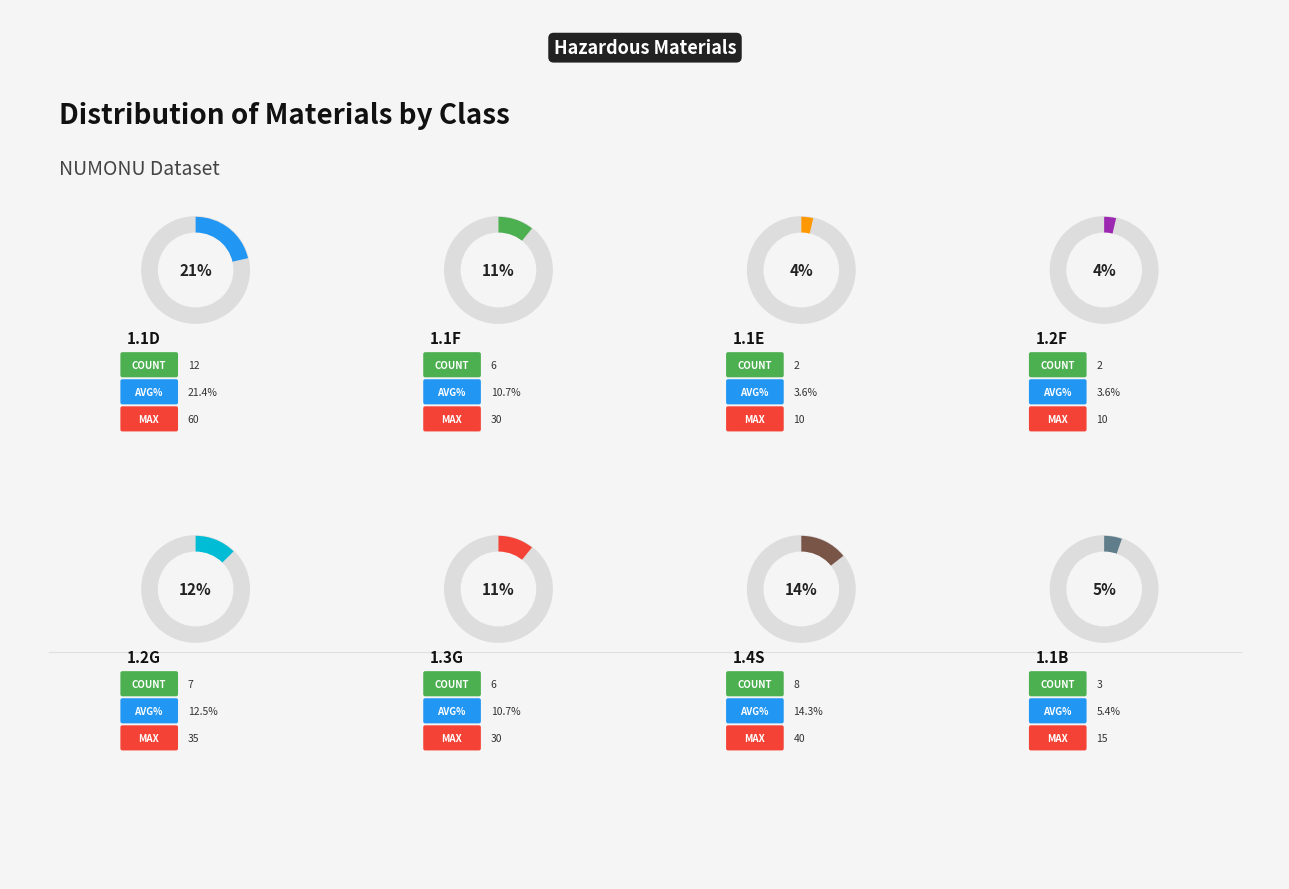

Which slice is the smallest?

1.1E